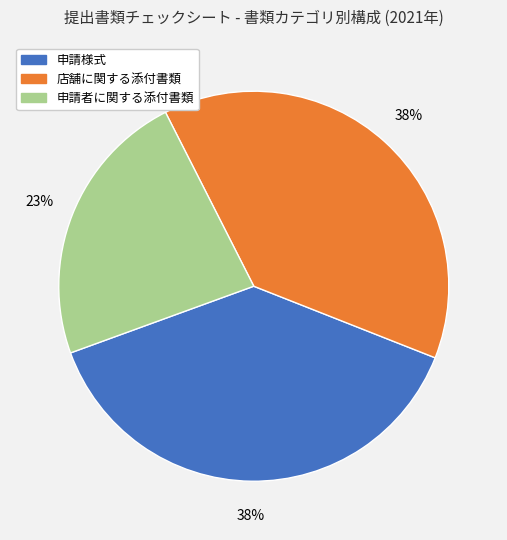

Which slice is the smallest?

申請者に関する添付書類